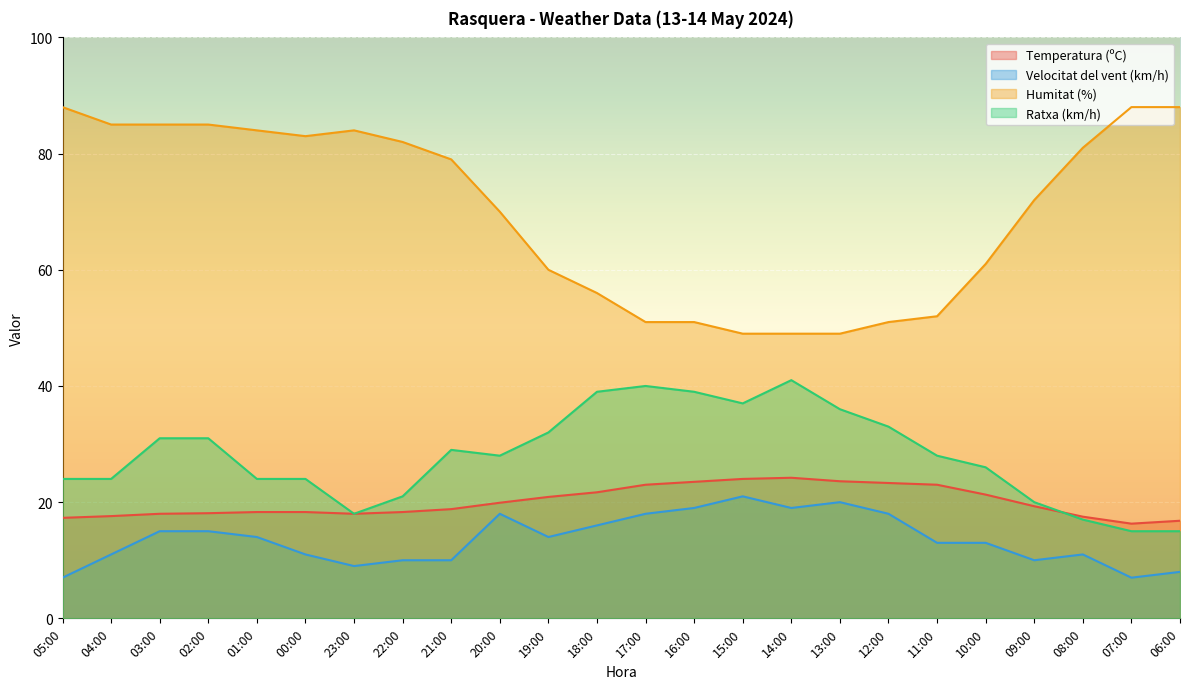

List the labels in order of Velocitat del vent (km/h) value, largest first.

15:00, 13:00, 16:00, 14:00, 20:00, 17:00, 12:00, 18:00, 03:00, 02:00, 01:00, 19:00, 11:00, 10:00, 04:00, 00:00, 08:00, 22:00, 21:00, 09:00, 23:00, 06:00, 05:00, 07:00